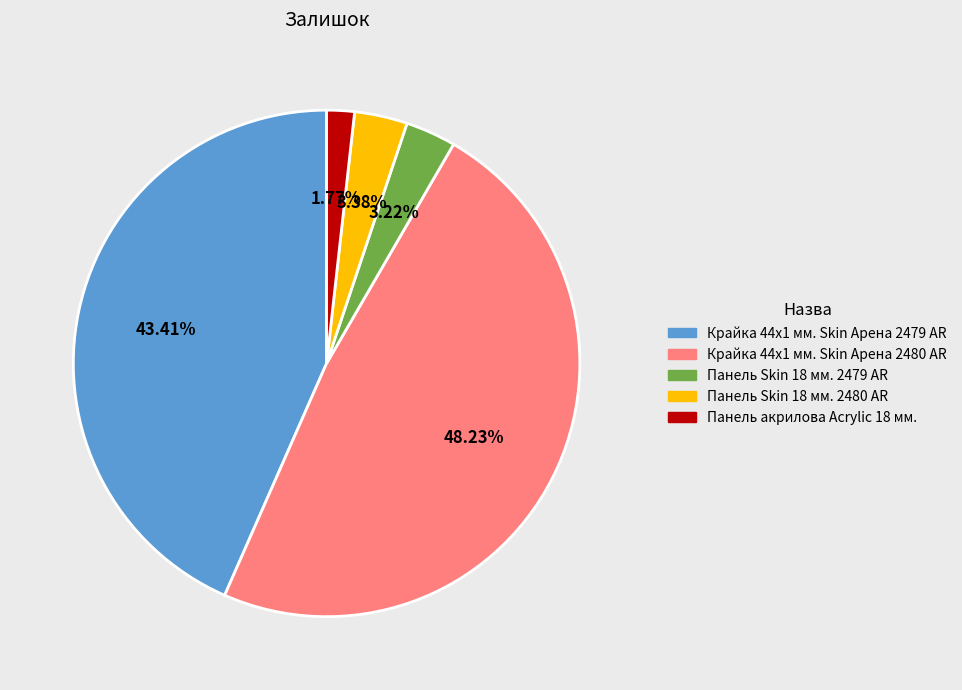

To the nearest percent, what is the difference between the Панель акрилова Acrylic 18 мм. and Панель Skin 18 мм. 2480 AR slice percentages?

2%